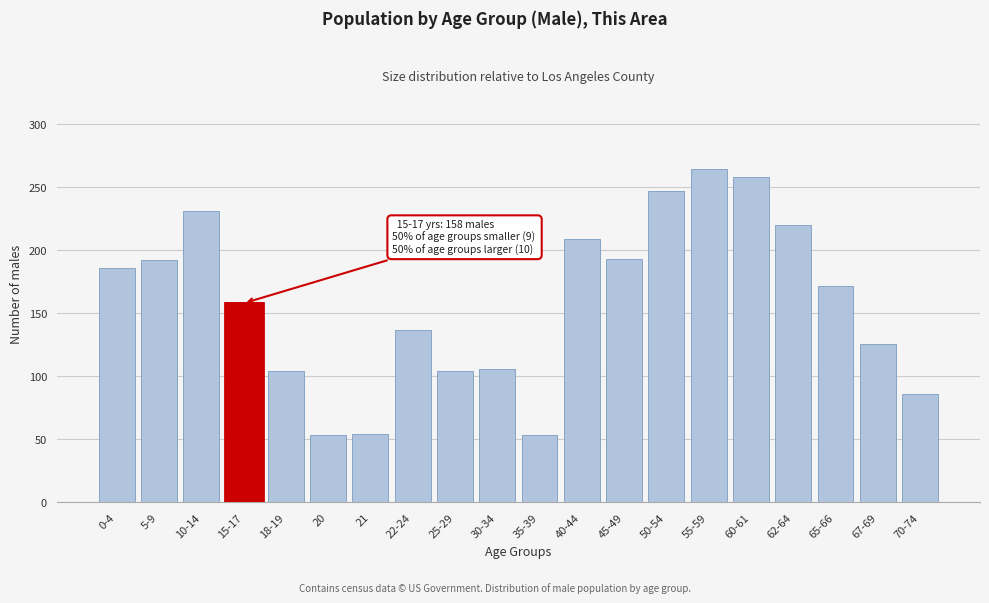

At which category does the chart reach its peak across all series?

55-59